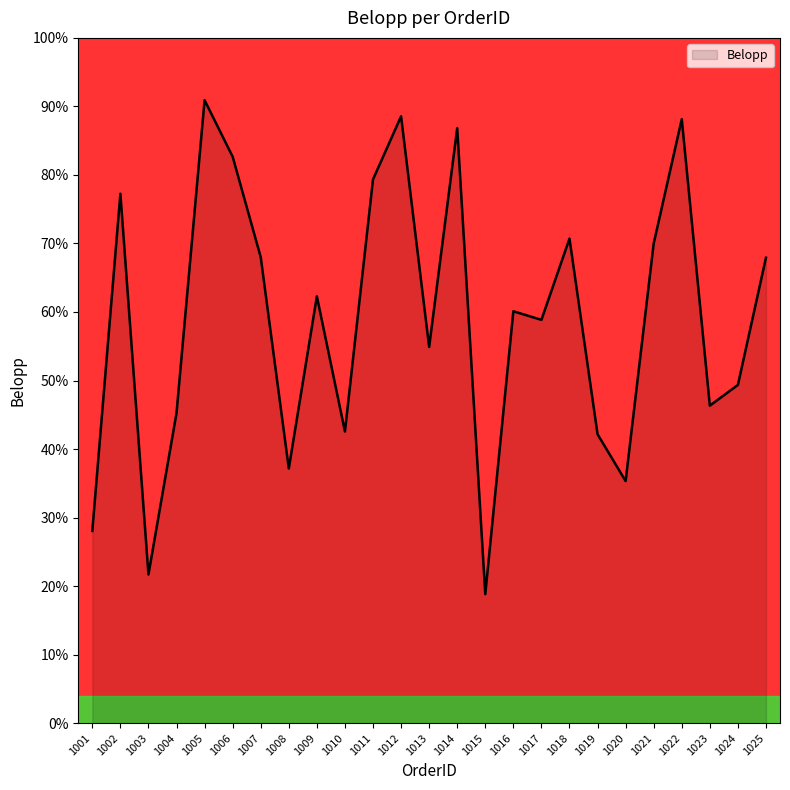

How many distinct data groups are displayed?

1